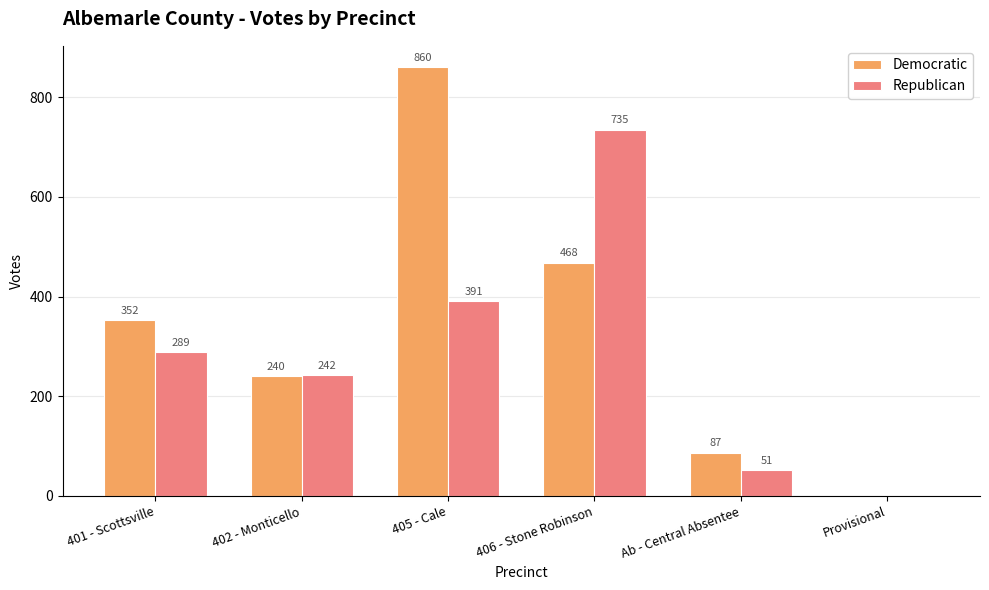

Reading left to right, extract all data points from this chart.

Democratic: 352	240	860	468	87	0
Republican: 289	242	391	735	51	0